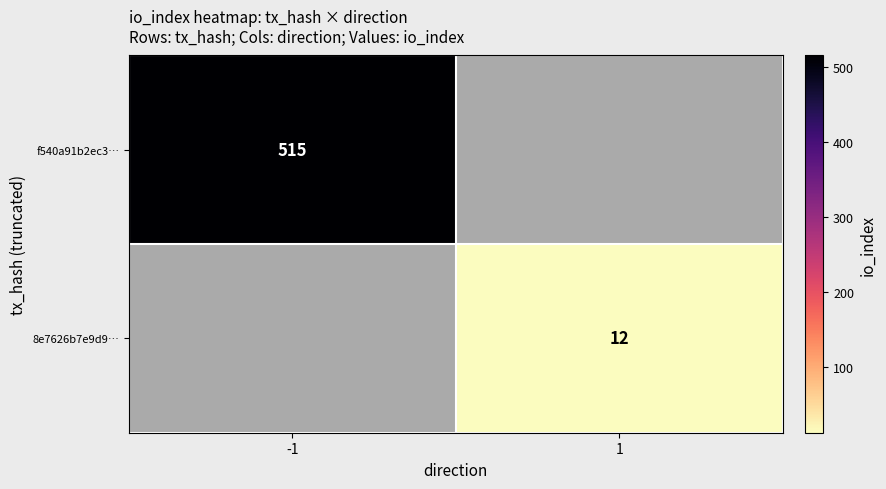

True or false: f540a91b2ec3… has a value of 800 at -1.

False